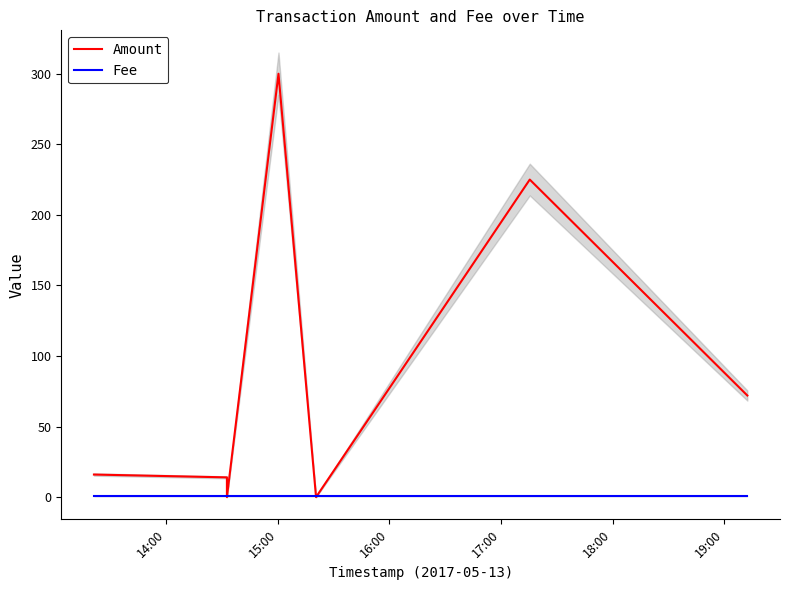

What is the highest value of the Amount series?

300.0